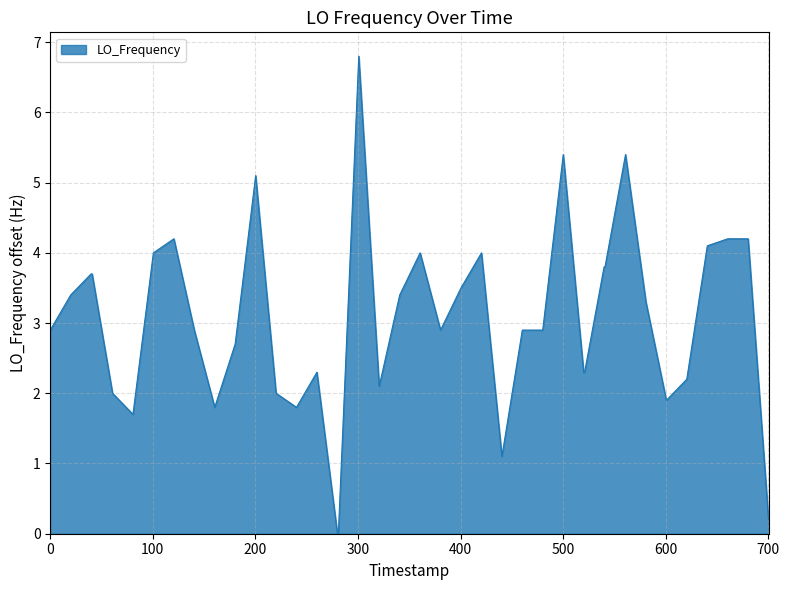

What is the difference between the maximum and minimum values?

6.8